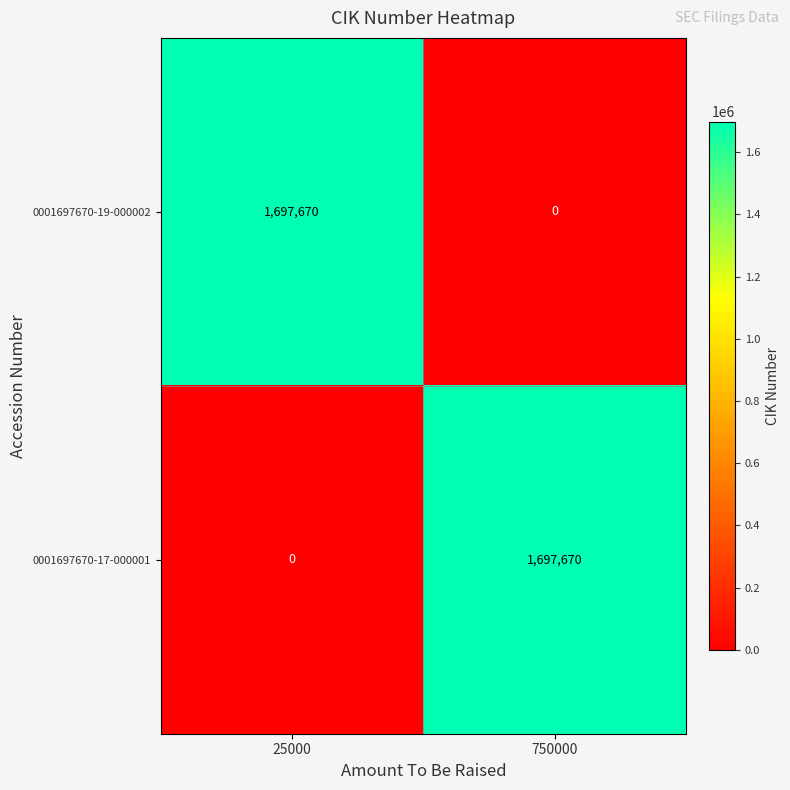

What is the sum of all 0001697670-19-000002 values?

1697670